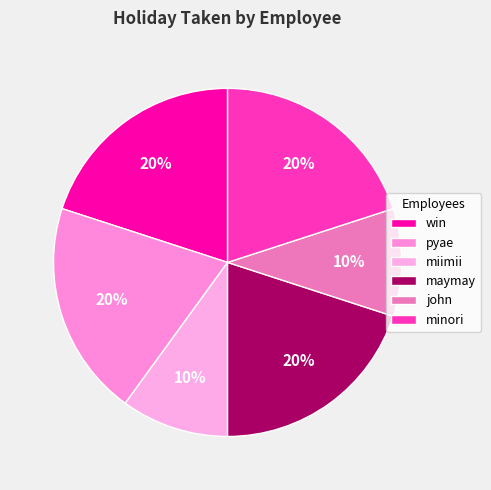

Count the number of slices in the pie.

6